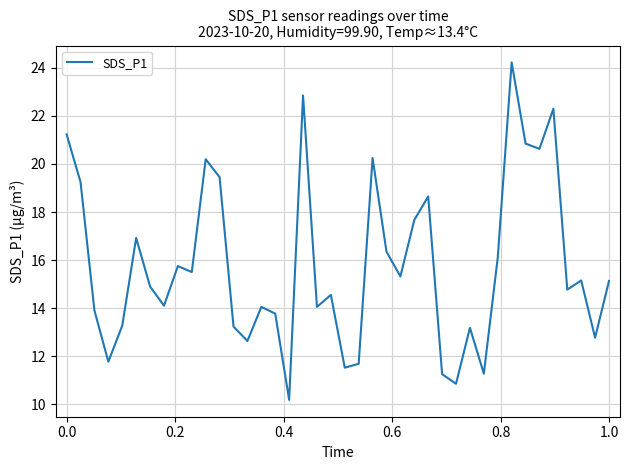

How many interior local valleys (lower than both neighbors) does the data have?

13